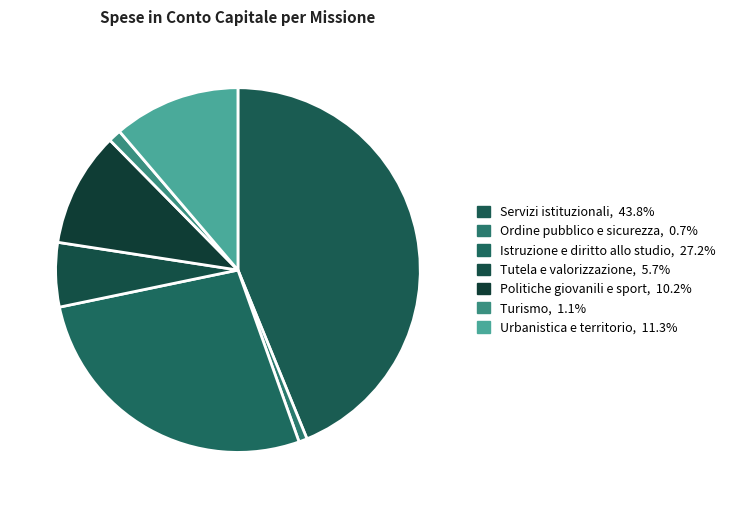

How many slices are in this pie chart?

7